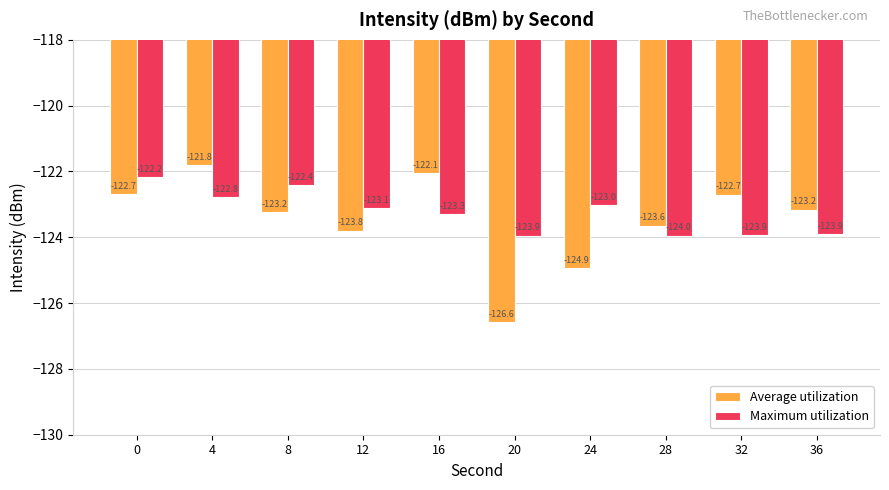

What is the greatest value displayed?

-121.8